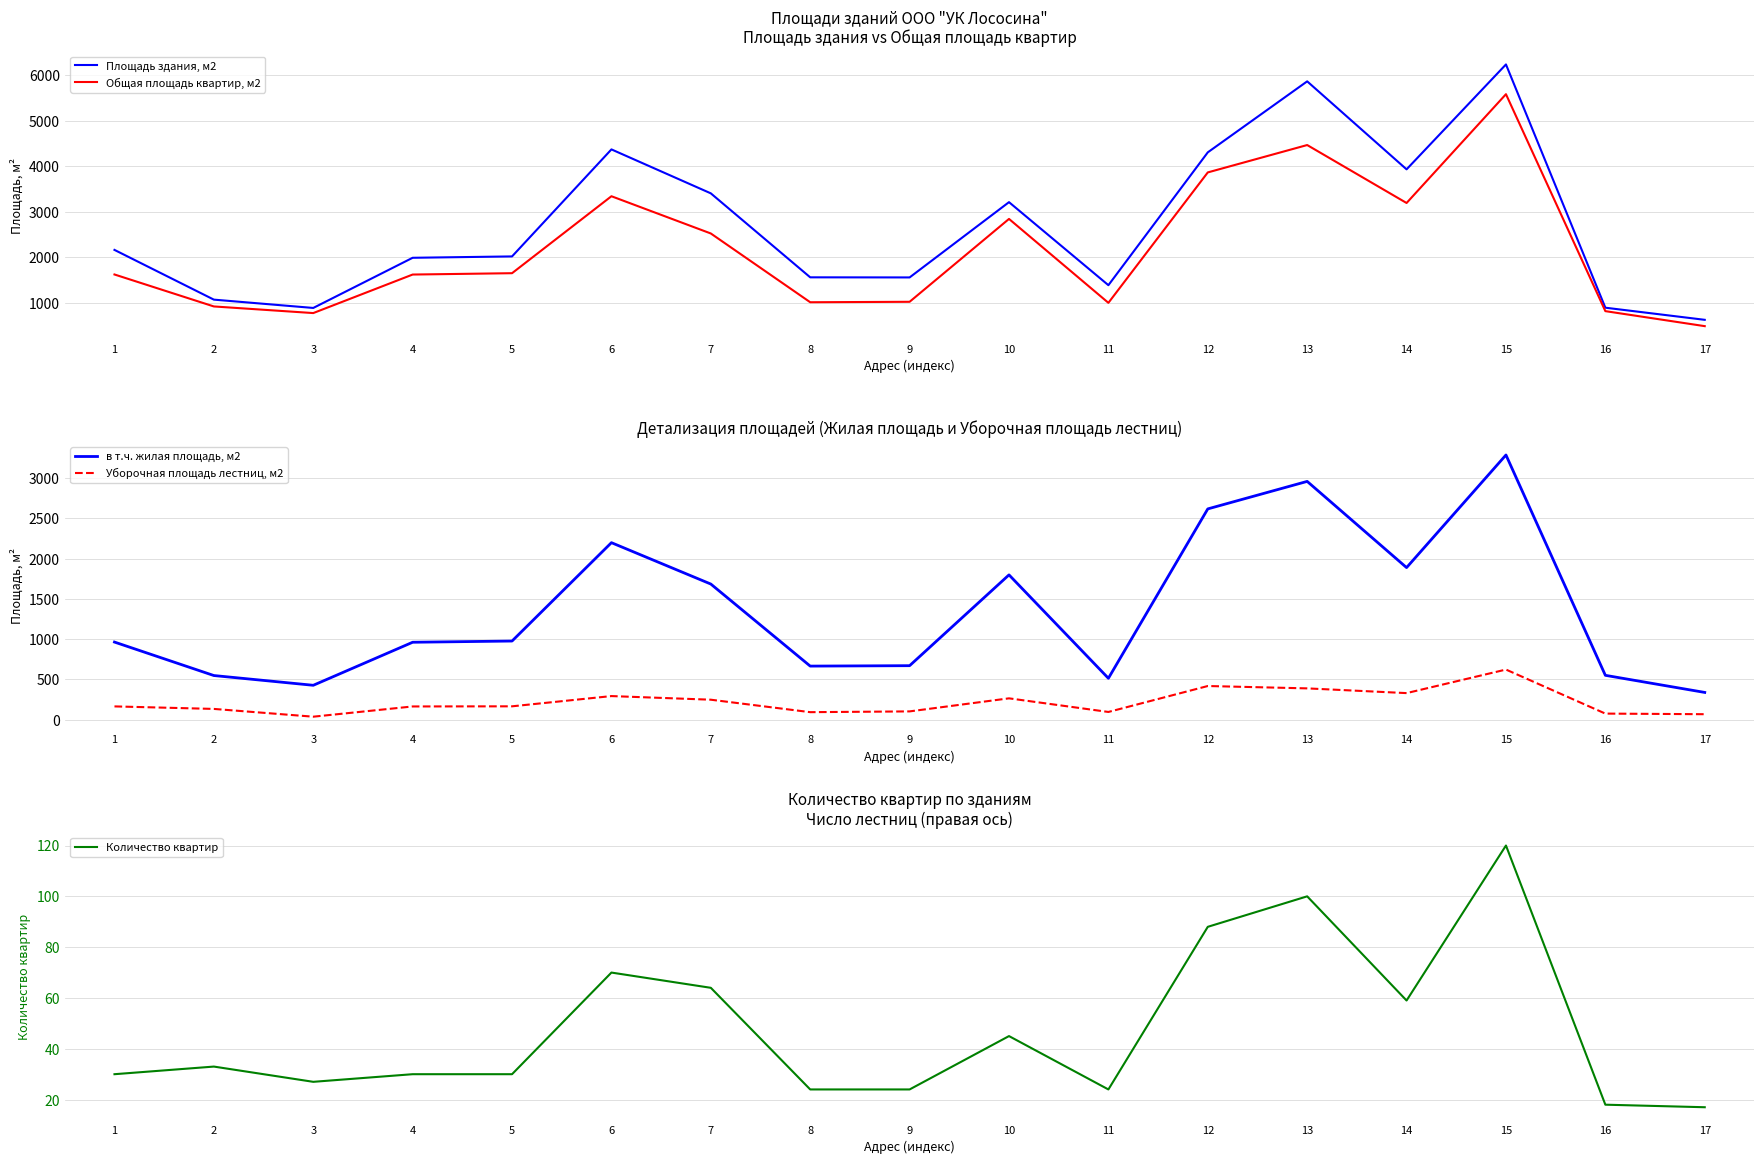

What is the value of the Площадь здания, м2 point at the 2nd from the left?

1075.2